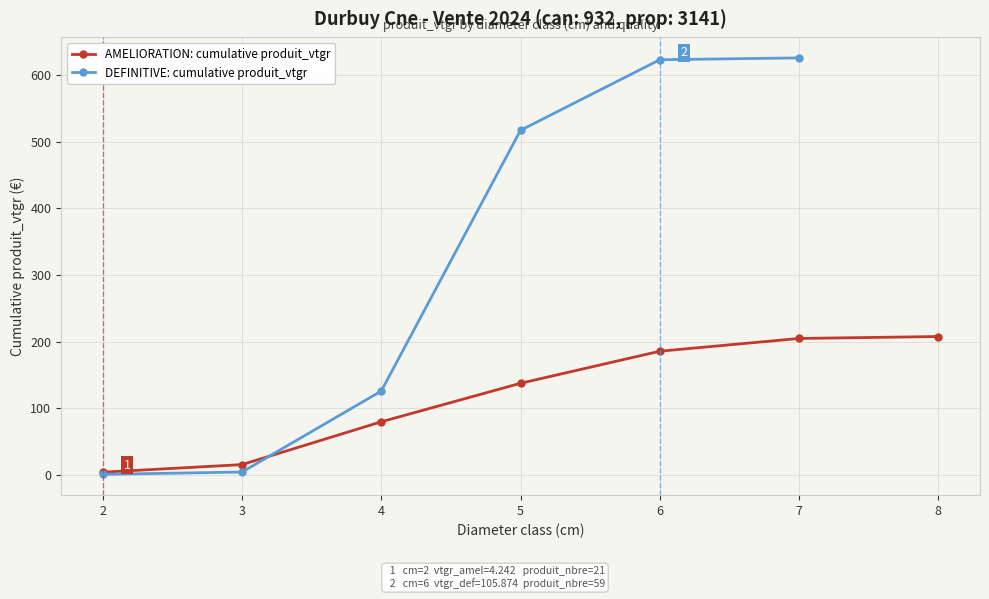

What is the value of the AMELIORATION: cumulative produit_vtgr point at the 7th from the left?

207.7